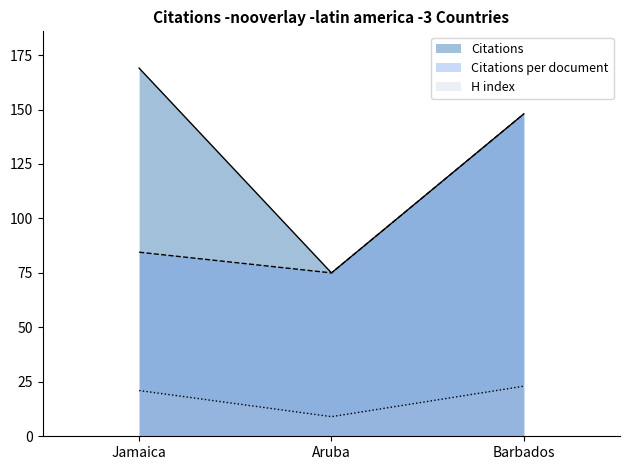

What is the difference between the second highest and minimum values in the H index series?

12.0